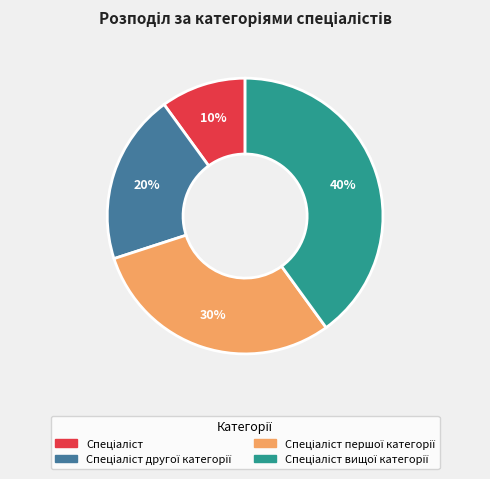

Does any single category account for the majority?

No